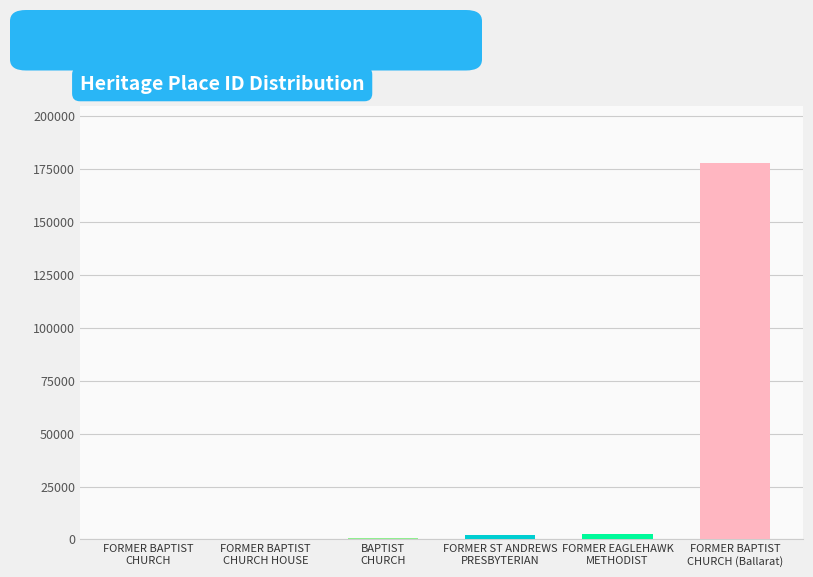

What is the ratio of the value at FORMER BAPTIST
CHURCH HOUSE to the value at FORMER BAPTIST
CHURCH?

5.5